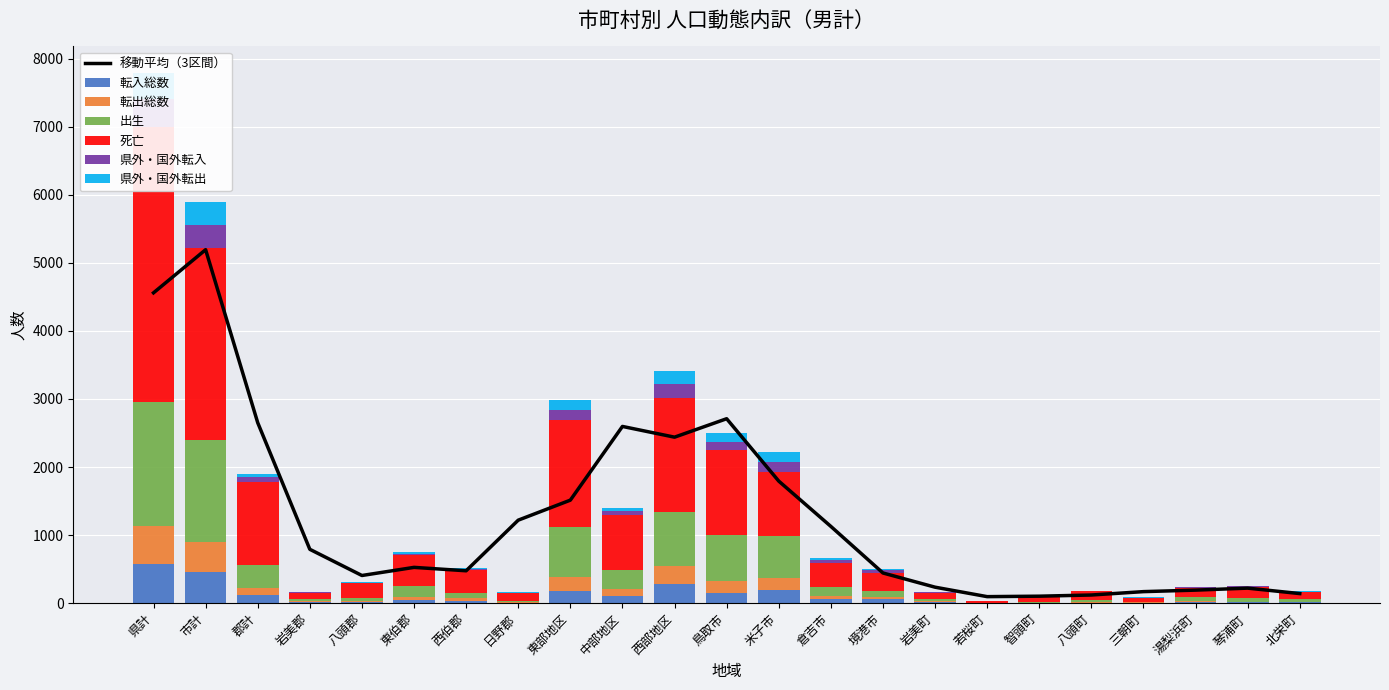

What is the average value of the 死亡 series?

735